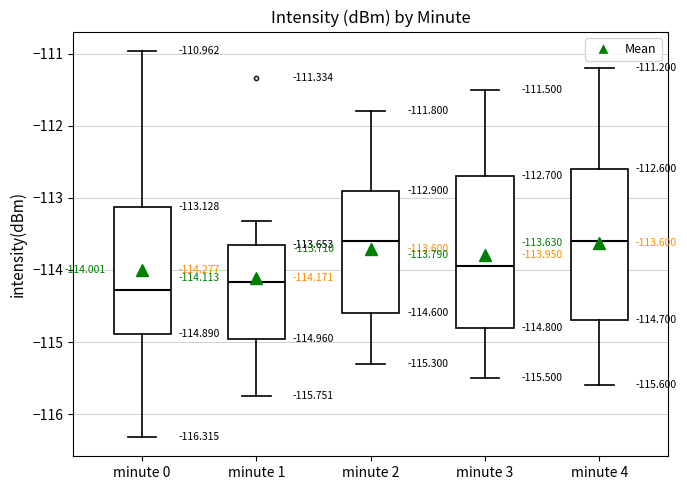

Which box has the lowest median line?

minute 0